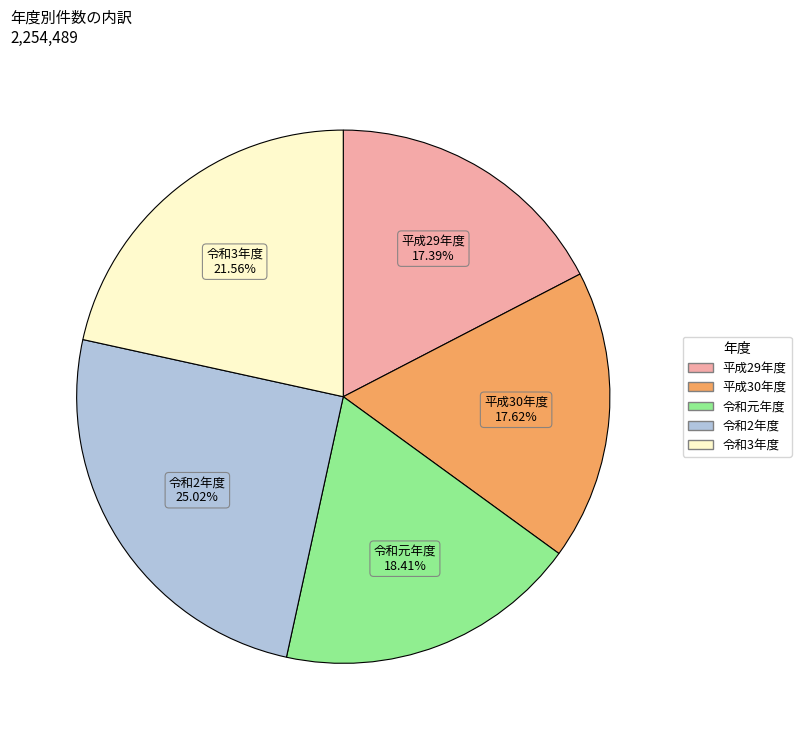

Count the number of slices in the pie.

5